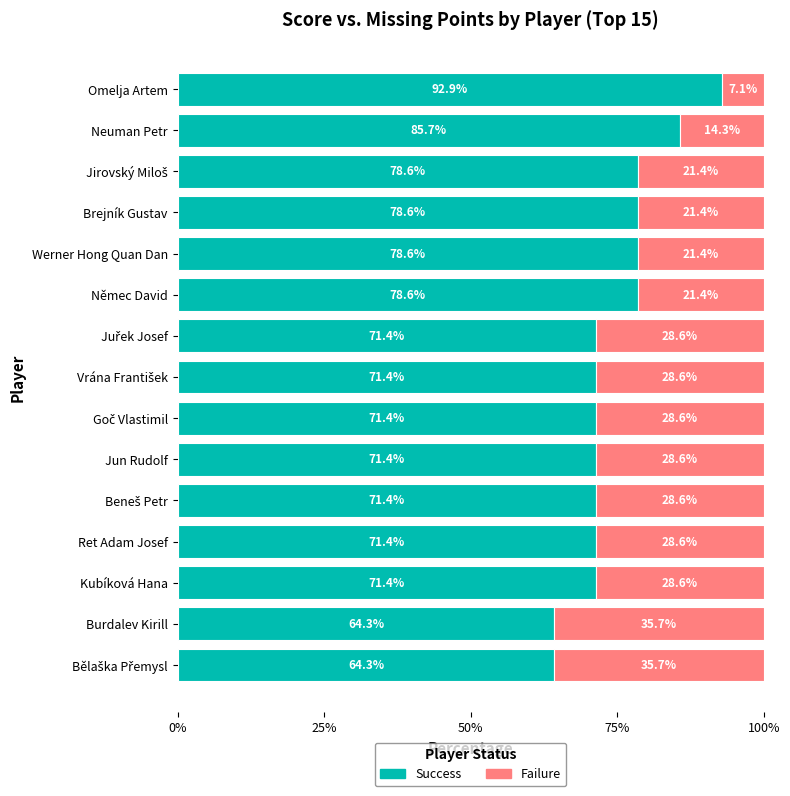

What is the lowest value of the Success series?

64.3